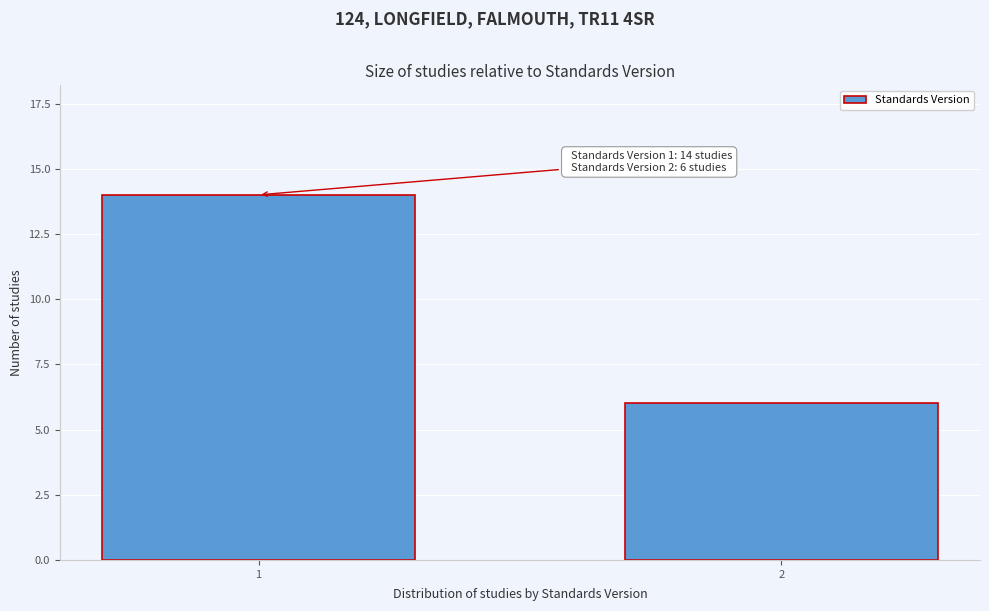

Reading left to right, transcribe all the data shown in this chart.

14	6